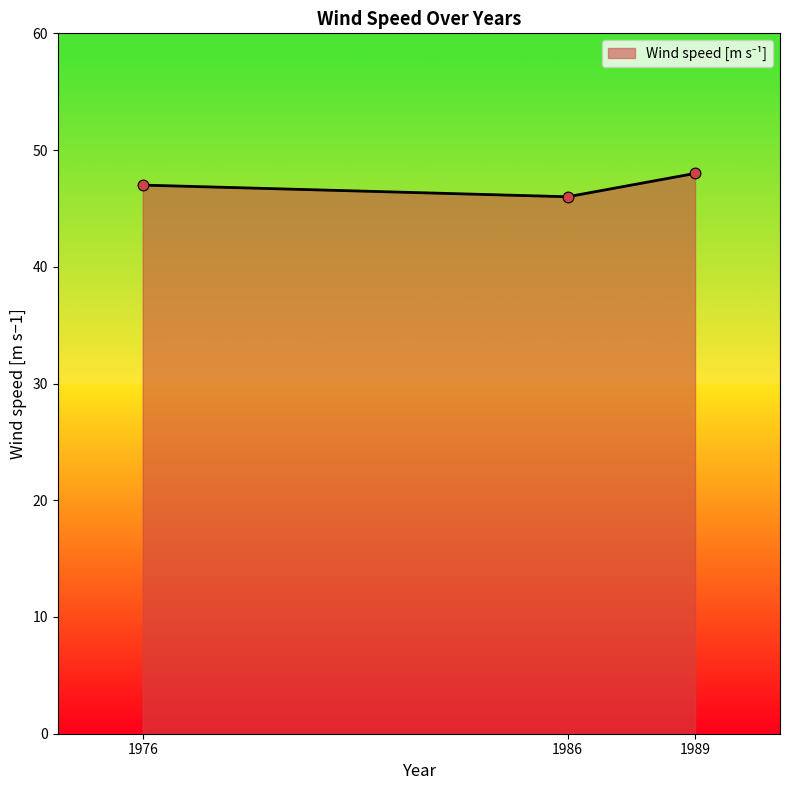

Between 1989 and 1986, which is larger?

1989